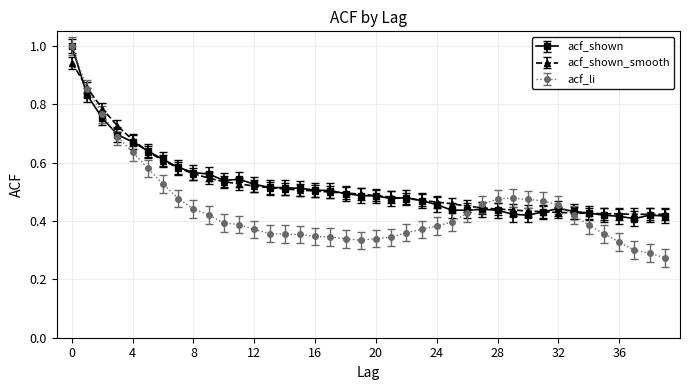

What is the maximum value shown in the chart?

1.0